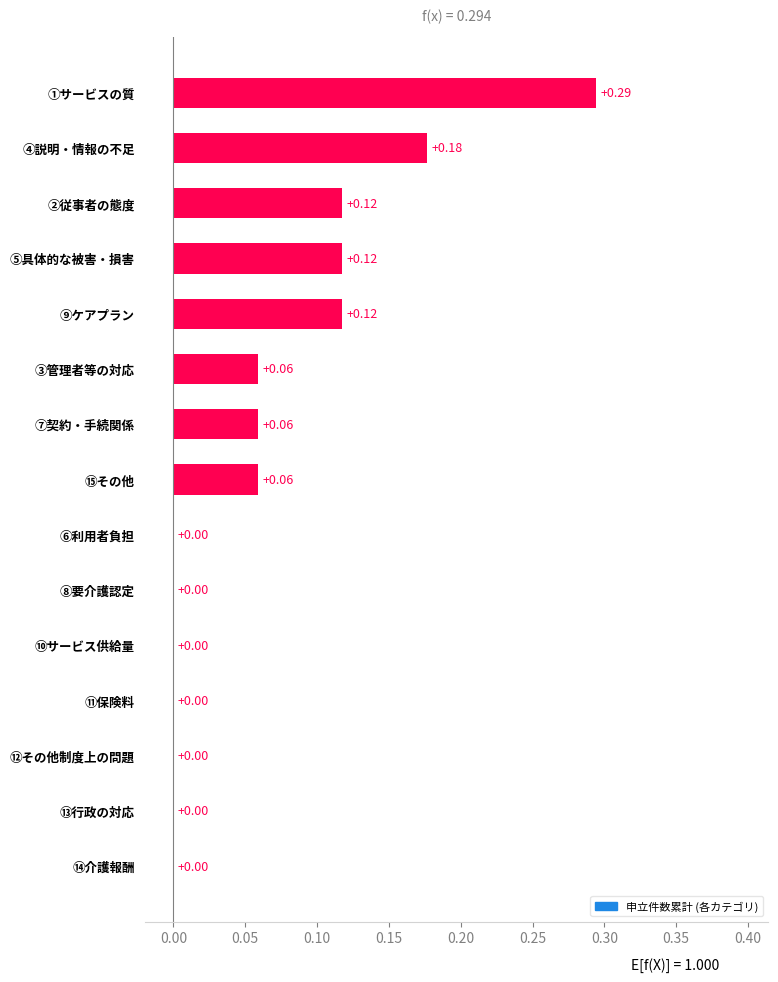

What is the sum of all values?

1.0